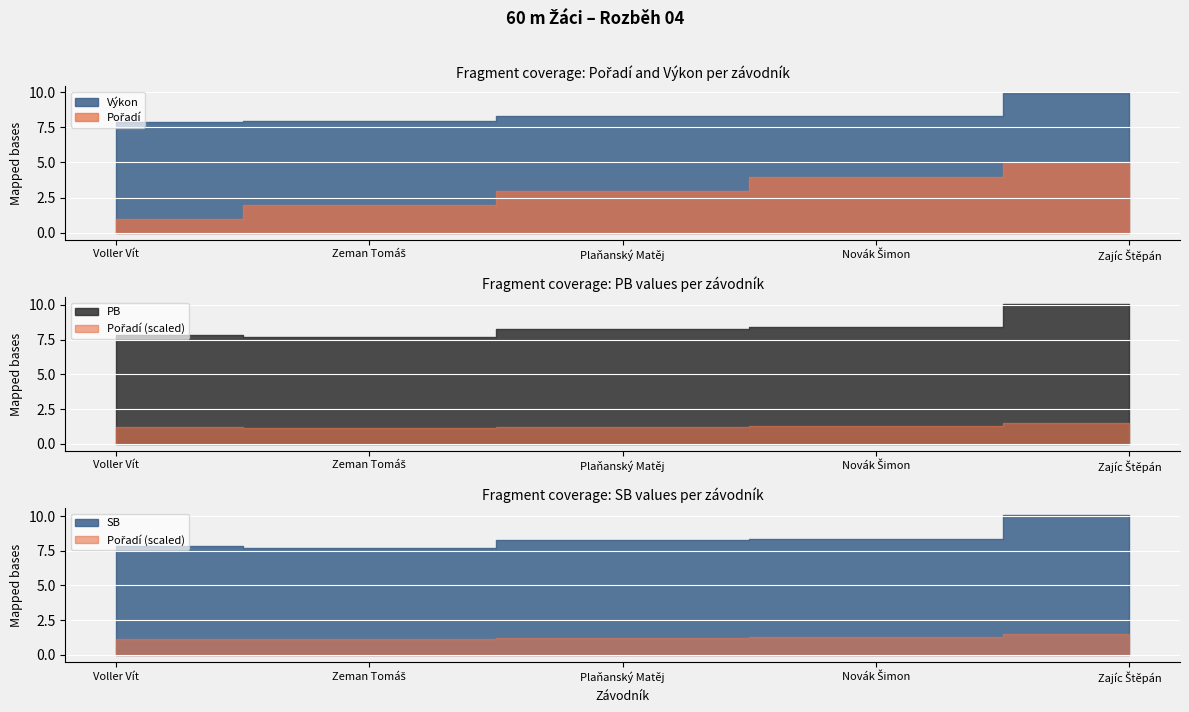

What is the difference between the Pořadí values at Plaňanský Matěj and Zajíc Štěpán?

2.0